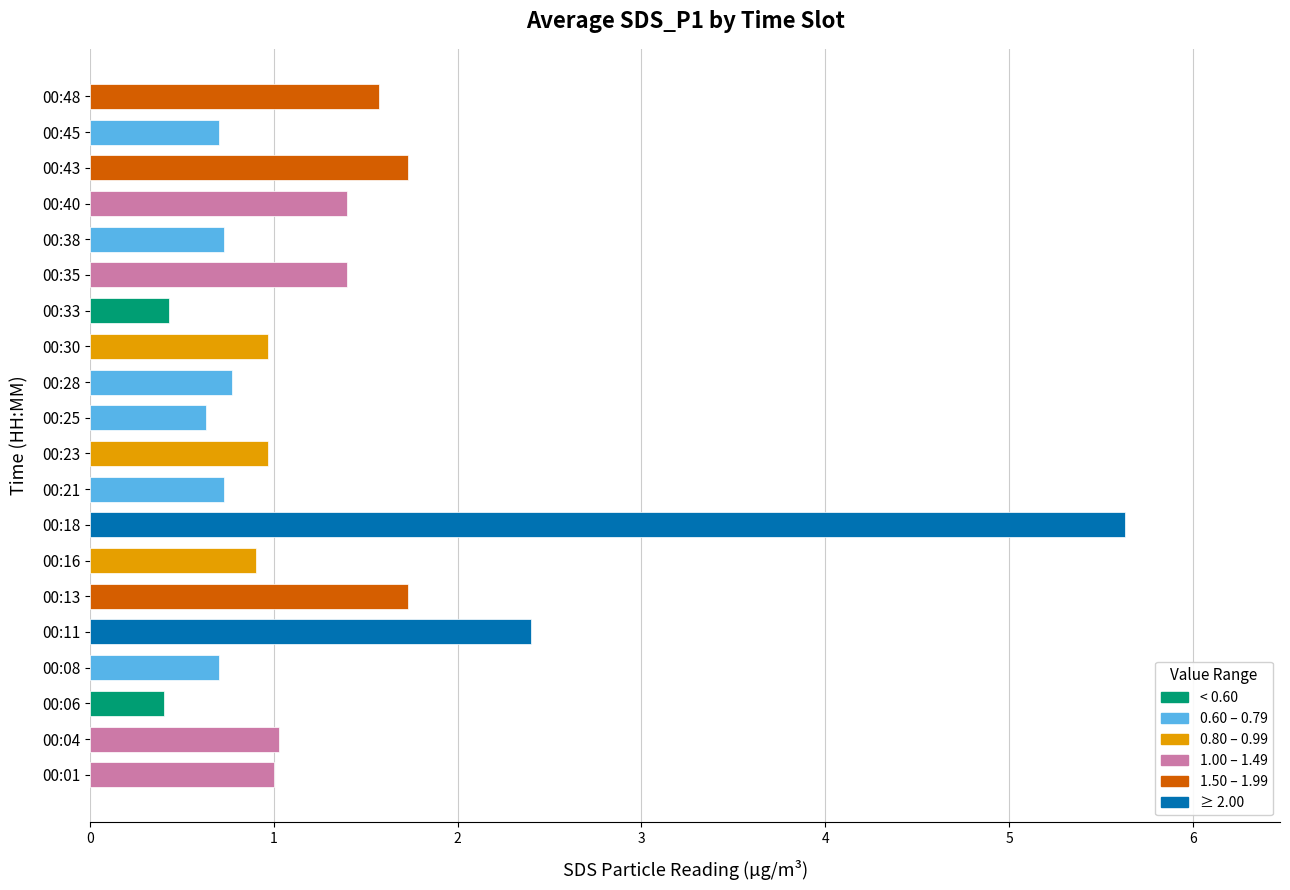

Which category has the highest value across all series?

00:18